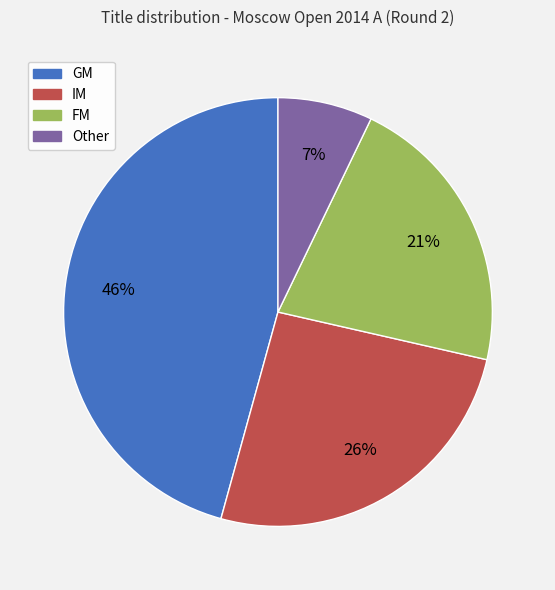

Does Other represent more than half of the total?

No